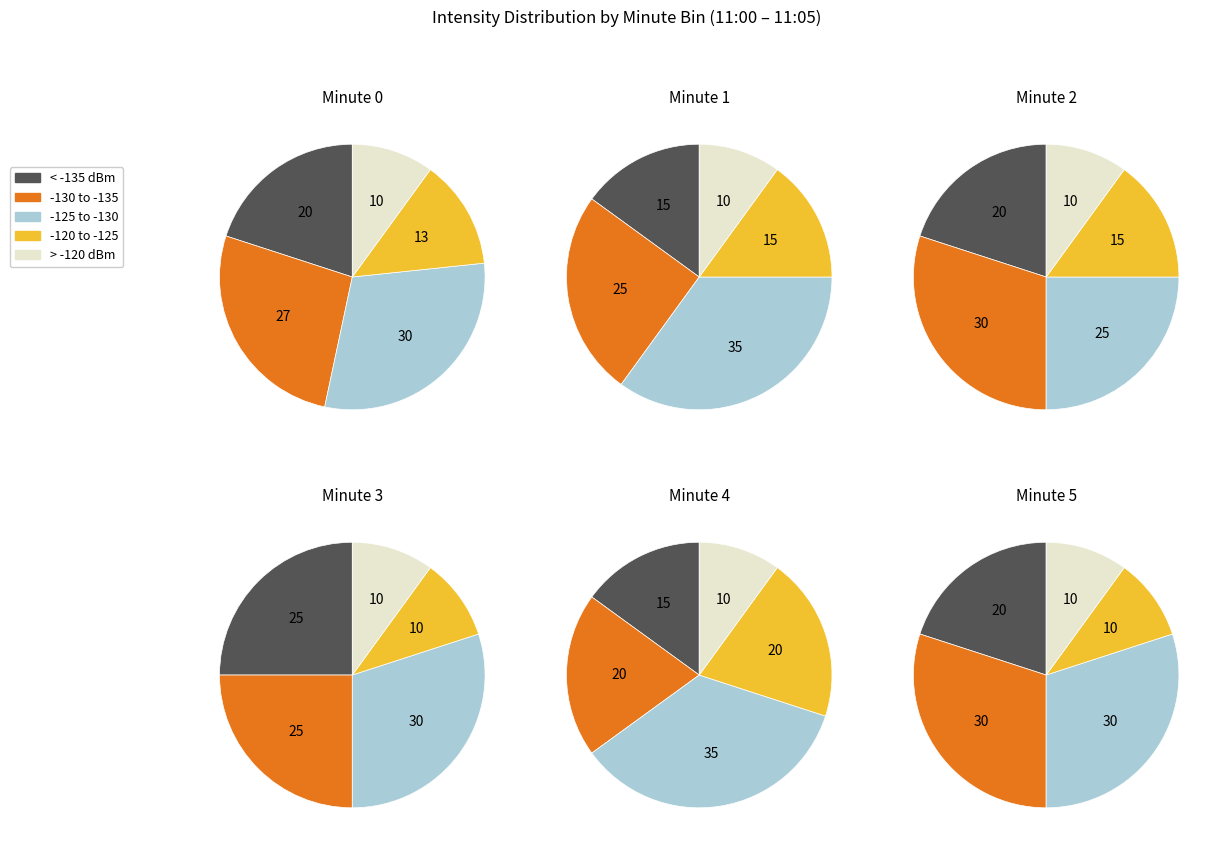

Is it true that Minute 2 is 10% of the pie?

False